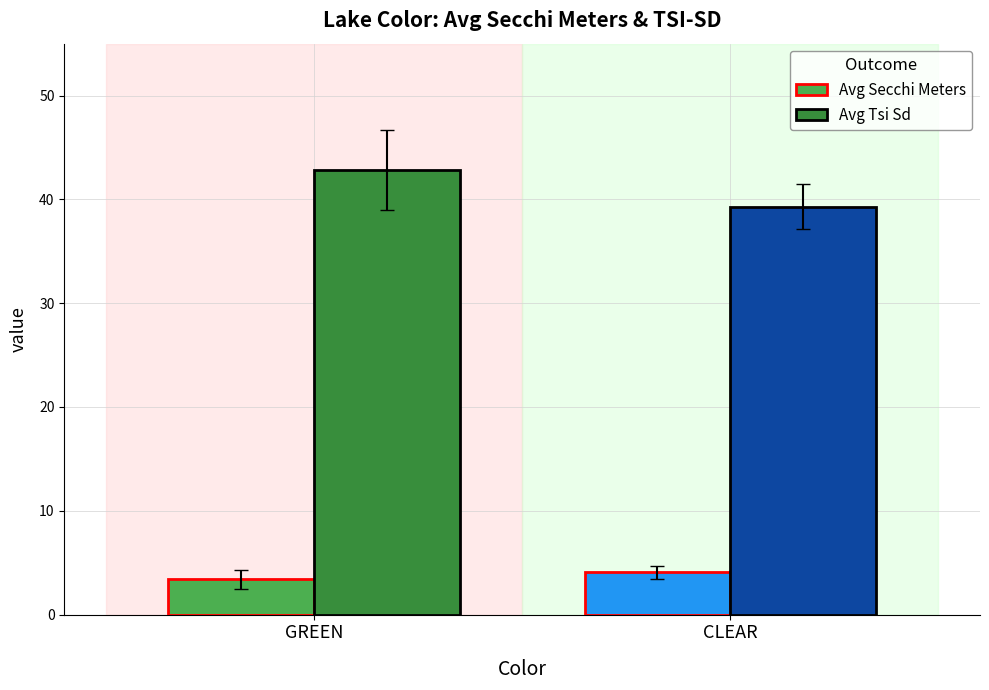

Rank the series by their average value, from lowest to highest.

Avg Secchi Meters, Avg Tsi Sd